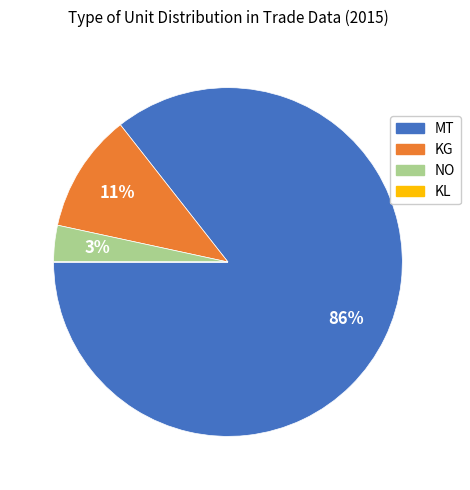

Combined, do NO and MT account for over 50%?

Yes